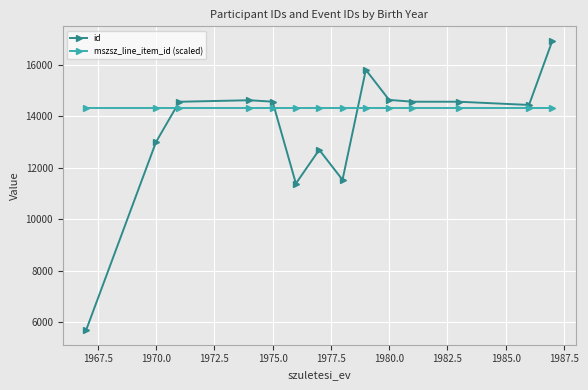

Which series has the largest total across all categories?

mszsz_line_item_id (scaled)